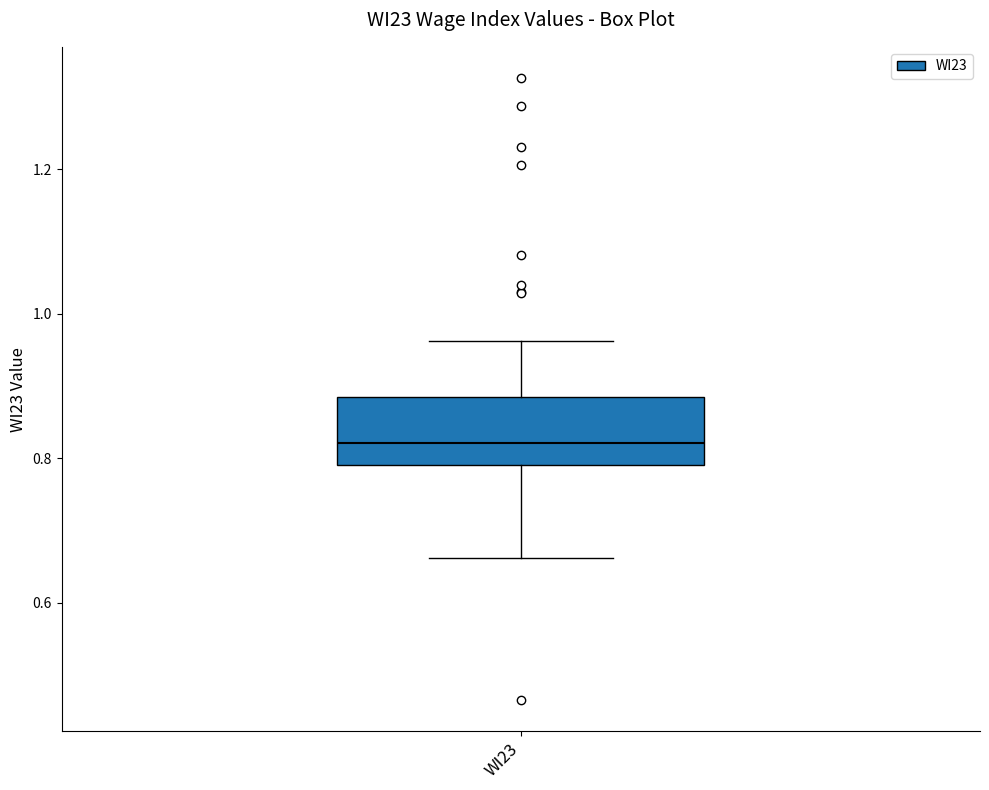

Where does the upper whisker of the box for WI23 end on the y-axis? The values are not printed on the chart, so give them approximately, as read against the axis.

0.96